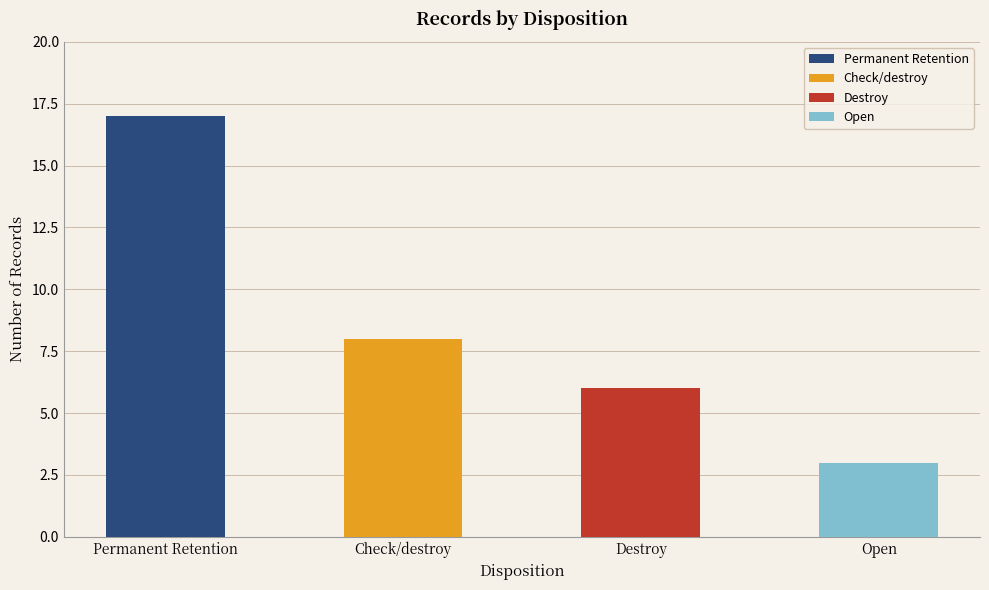

How many data points does each series have?

4